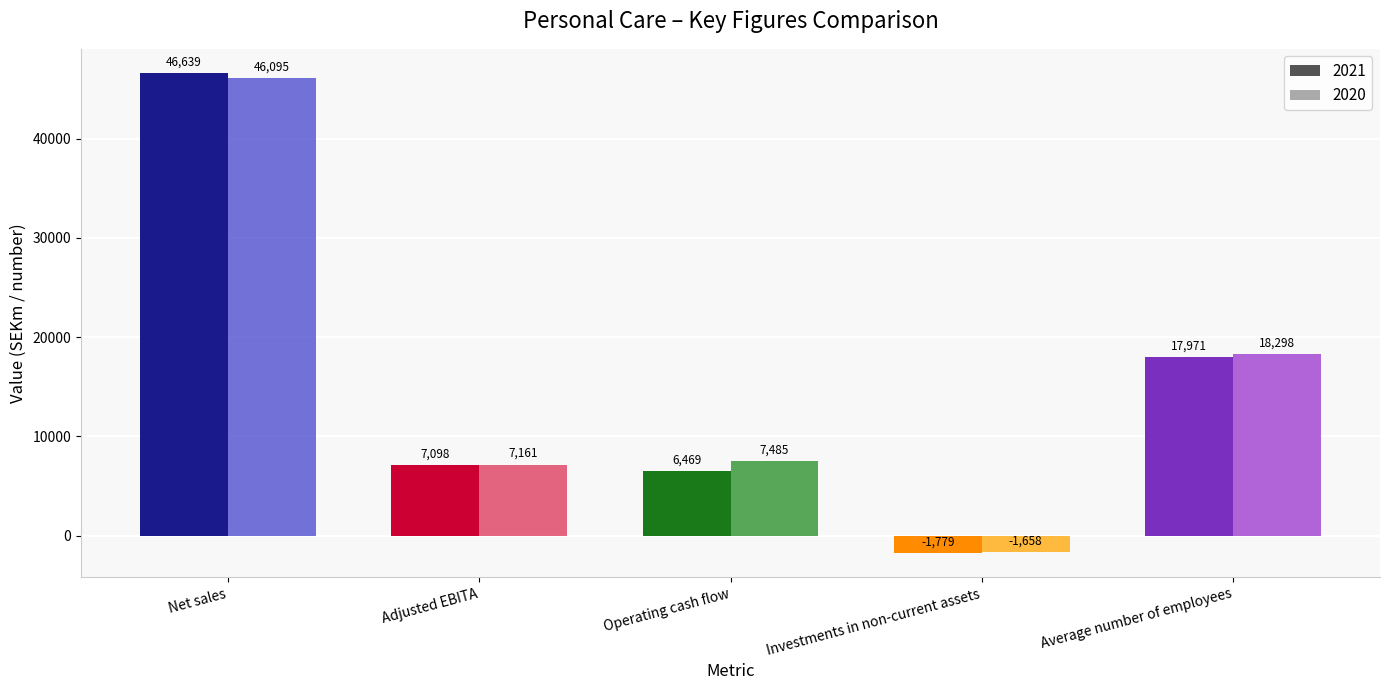

List the labels in order of 2021 value, largest first.

Net sales, Average number of employees, Adjusted EBITA, Operating cash flow, Investments in non-current assets